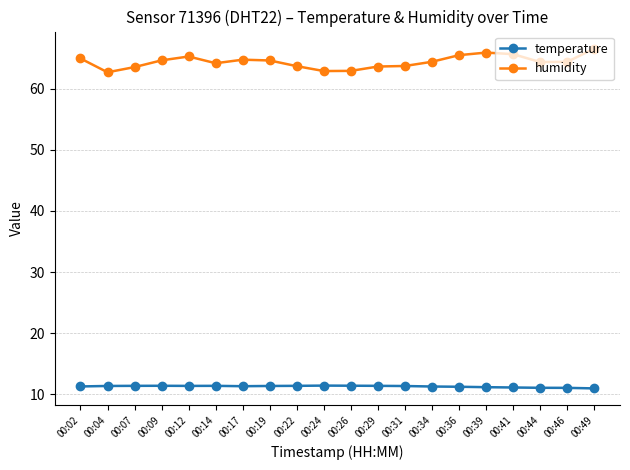

What is the maximum value shown in the chart?

66.5